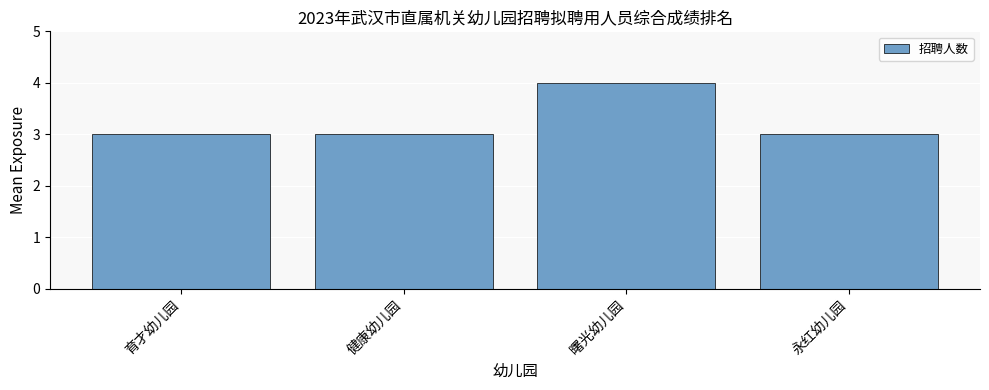

What is the sum of the values at 曙光幼儿园 and 永红幼儿园?

7